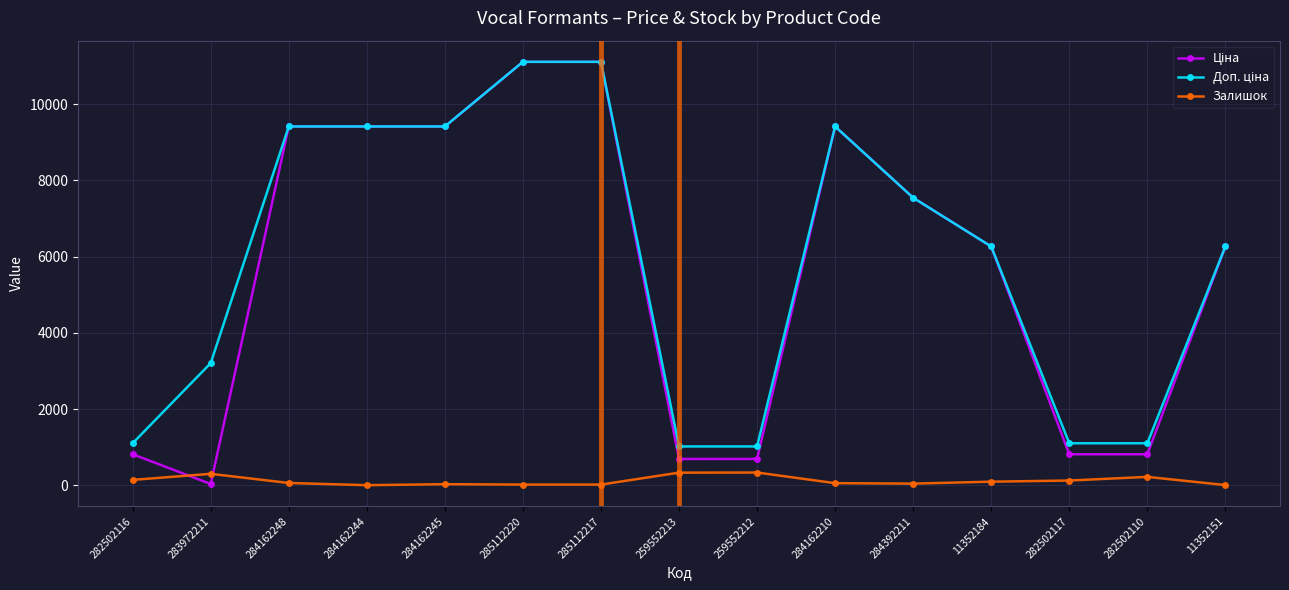

How many categories are shown in the chart?

15